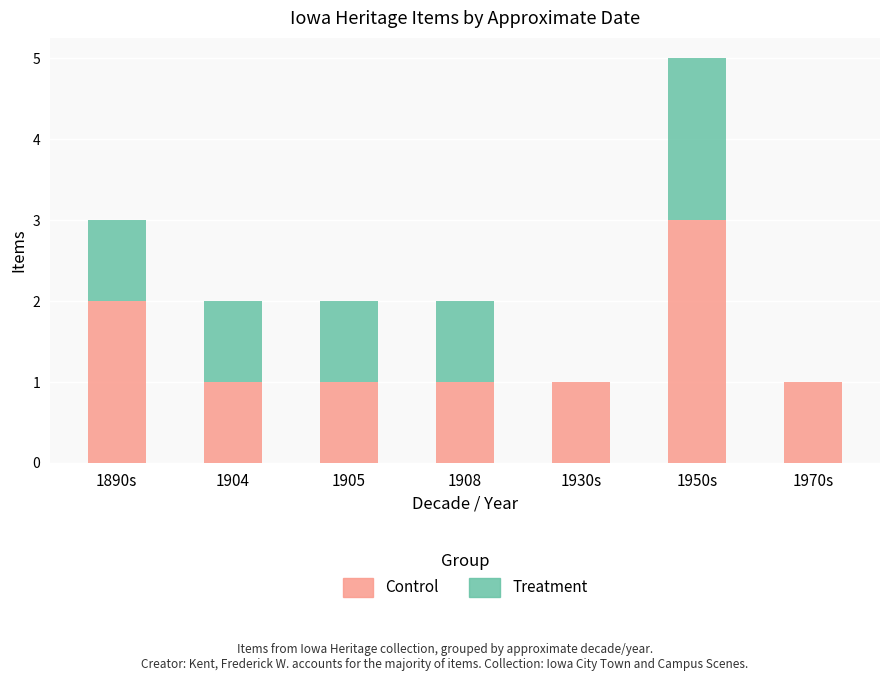

Does the chart contain stacked bars?

Yes